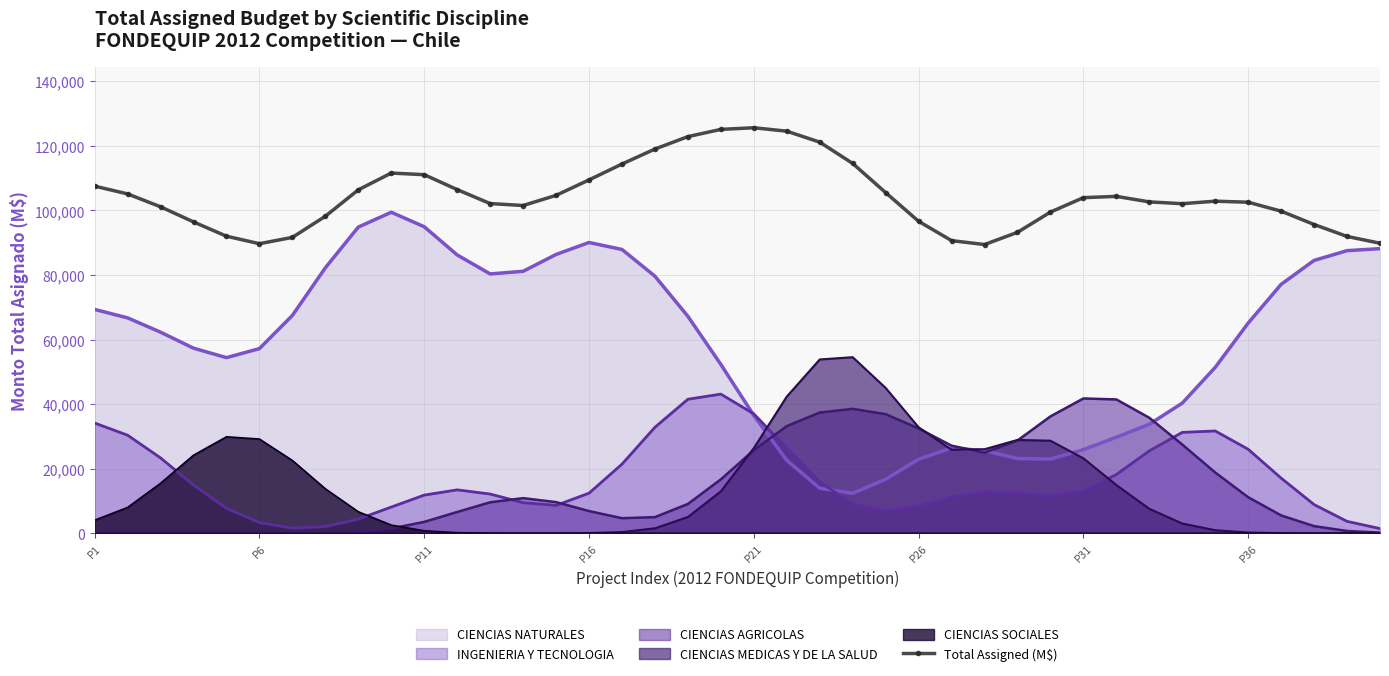

True or false: Total Assigned (M$) and CIENCIAS AGRICOLAS intersect in this chart.

False